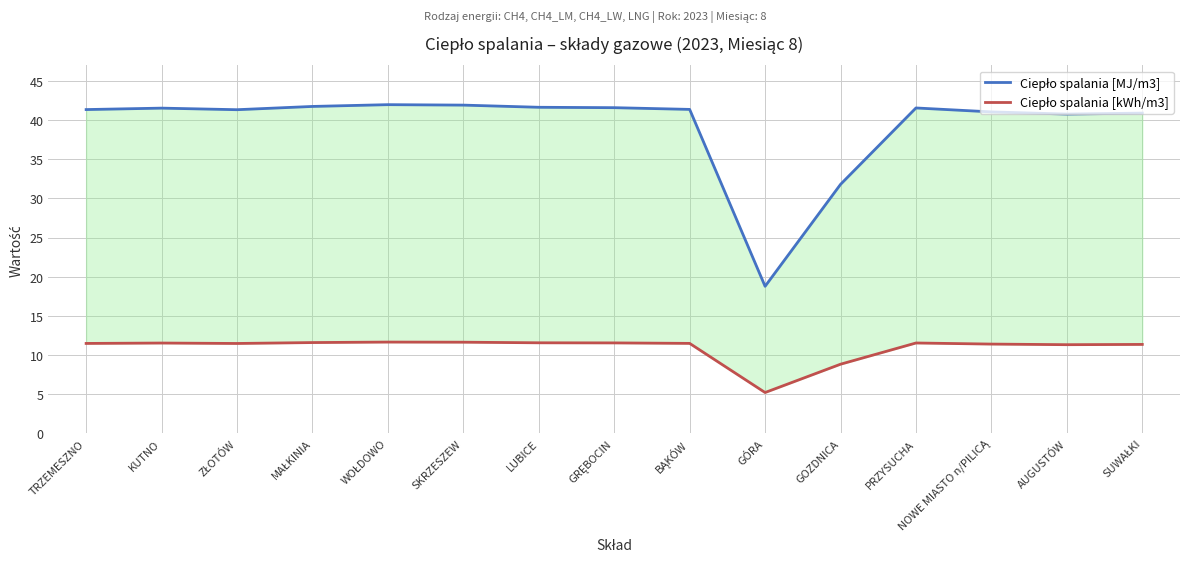

What is the value of the Ciepło spalania [MJ/m3] point at the 7th from the left?

41.6